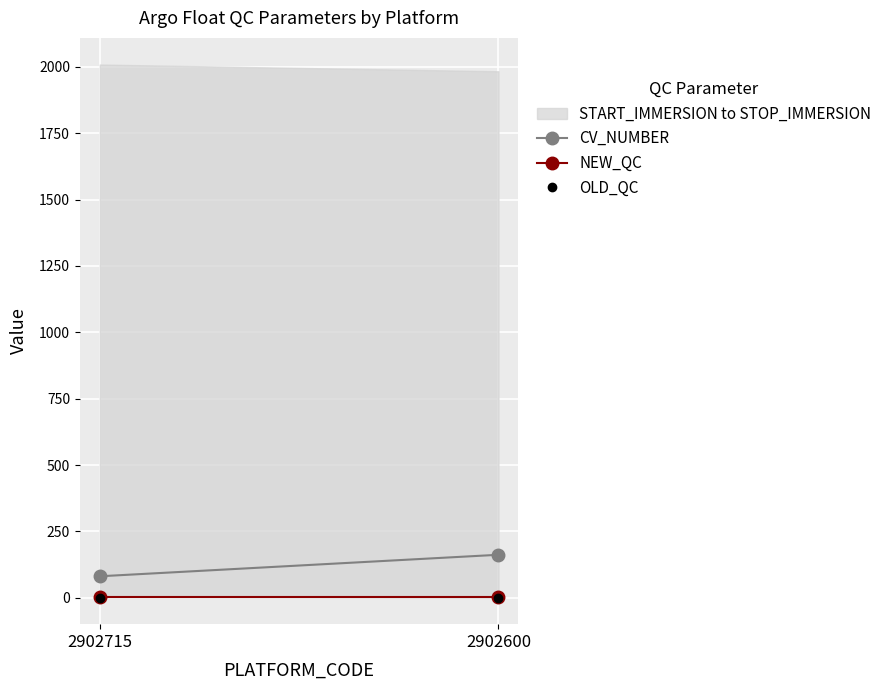

Is the value of NEW_QC at 2902600 greater than the value of CV_NUMBER at 2902600?

No